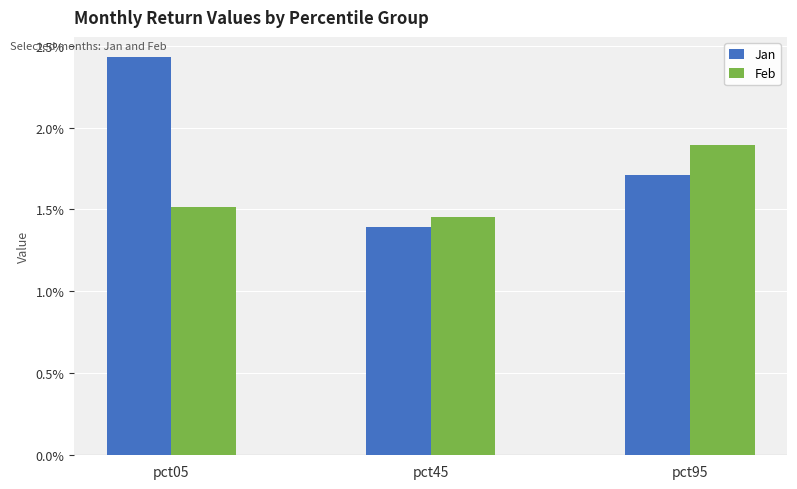

Does the chart contain stacked bars?

No